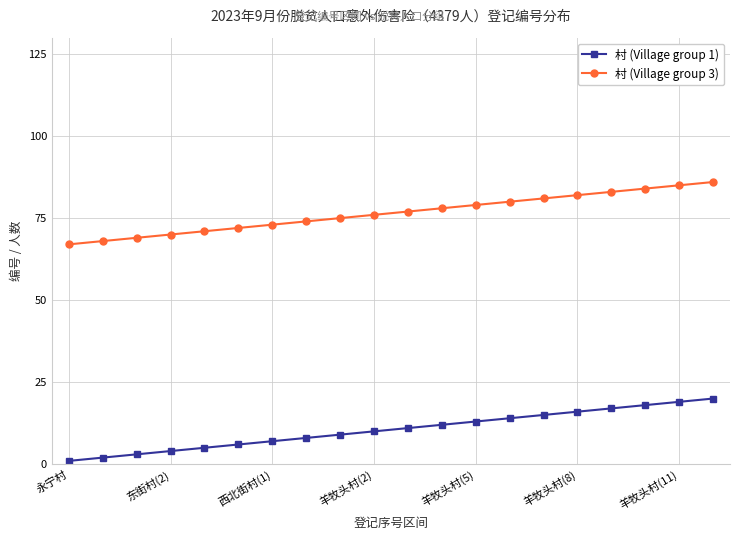

Which series has the largest total across all categories?

村 (Village group 3)